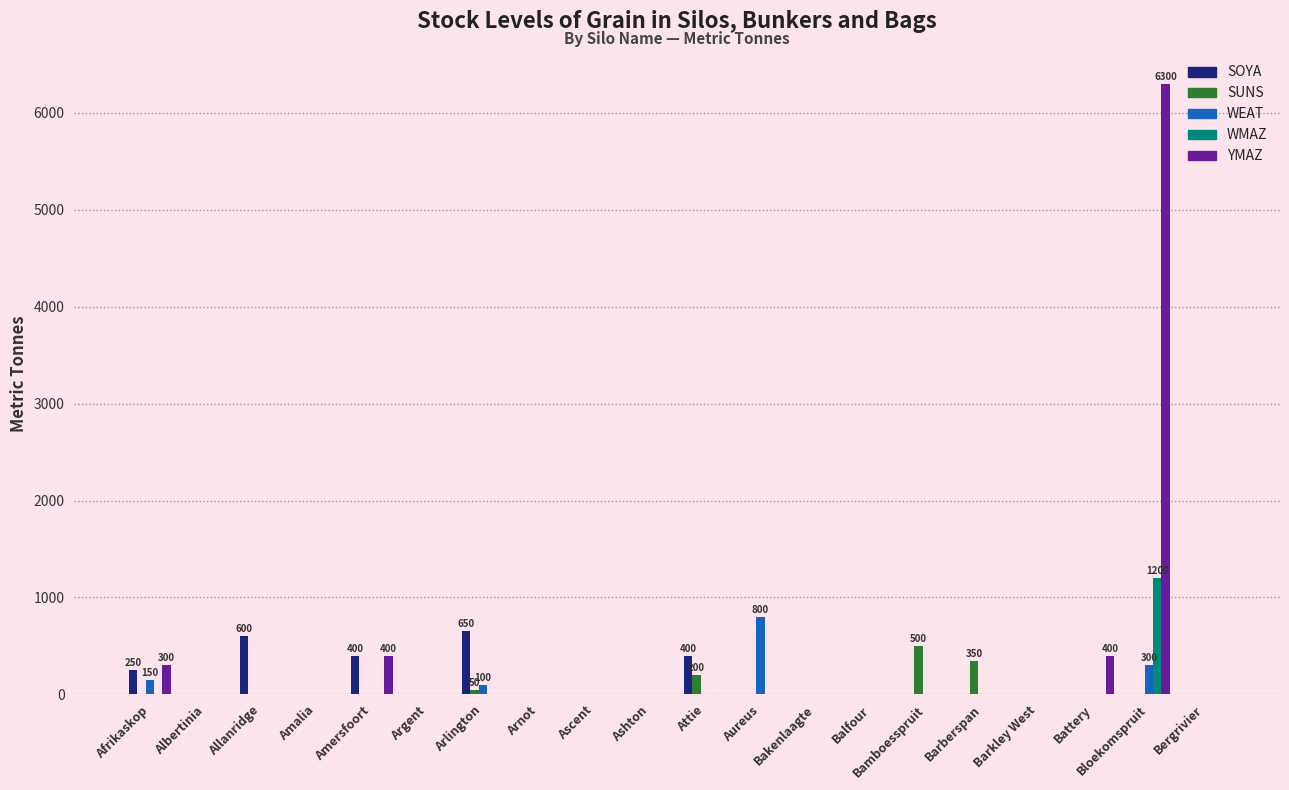

Reading left to right, list all the values displayed in this chart.

SOYA: Afrikaskop=250	Albertinia=0	Allanridge=600	Amalia=0	Amersfoort=400	Argent=0	Arlington=650	Arnot=0	Ascent=0	Ashton=0	Attie=400	Aureus=0	Bakenlaagte=0	Balfour=0	Bamboesspruit=0	Barberspan=0	Barkley West=0	Battery=0	Bloekomspruit=0	Bergrivier=0
SUNS: Afrikaskop=0	Albertinia=0	Allanridge=0	Amalia=0	Amersfoort=0	Argent=0	Arlington=50	Arnot=0	Ascent=0	Ashton=0	Attie=200	Aureus=0	Bakenlaagte=0	Balfour=0	Bamboesspruit=500	Barberspan=350	Barkley West=0	Battery=0	Bloekomspruit=0	Bergrivier=0
WEAT: Afrikaskop=150	Albertinia=0	Allanridge=0	Amalia=0	Amersfoort=0	Argent=0	Arlington=100	Arnot=0	Ascent=0	Ashton=0	Attie=0	Aureus=800	Bakenlaagte=0	Balfour=0	Bamboesspruit=0	Barberspan=0	Barkley West=0	Battery=0	Bloekomspruit=300	Bergrivier=0
WMAZ: Afrikaskop=0	Albertinia=0	Allanridge=0	Amalia=0	Amersfoort=0	Argent=0	Arlington=0	Arnot=0	Ascent=0	Ashton=0	Attie=0	Aureus=0	Bakenlaagte=0	Balfour=0	Bamboesspruit=0	Barberspan=0	Barkley West=0	Battery=0	Bloekomspruit=1200	Bergrivier=0
YMAZ: Afrikaskop=300	Albertinia=0	Allanridge=0	Amalia=0	Amersfoort=400	Argent=0	Arlington=0	Arnot=0	Ascent=0	Ashton=0	Attie=0	Aureus=0	Bakenlaagte=0	Balfour=0	Bamboesspruit=0	Barberspan=0	Barkley West=0	Battery=400	Bloekomspruit=6300	Bergrivier=0